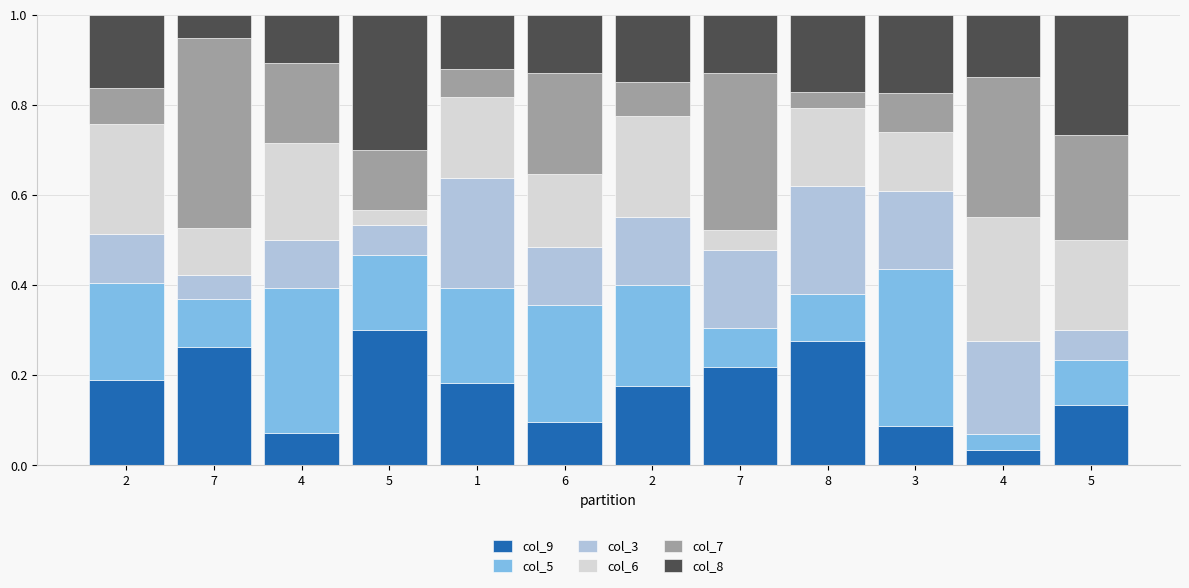

The value of col_3 at 5 is 0.0. True or false?

False